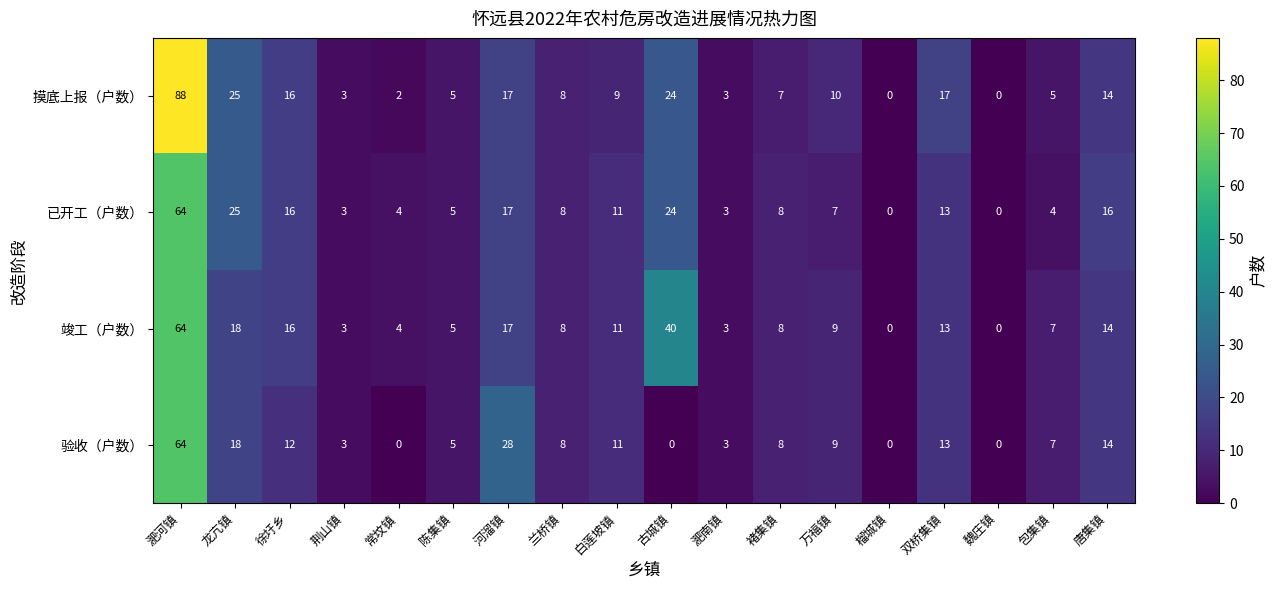

Is the value of 摸底上报（户数） at 古城镇 greater than the value of 验收（户数） at 荆山镇?

Yes